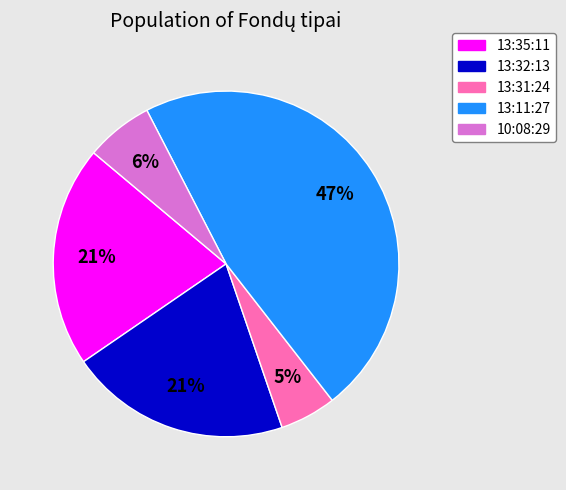

Count the number of slices in the pie.

5